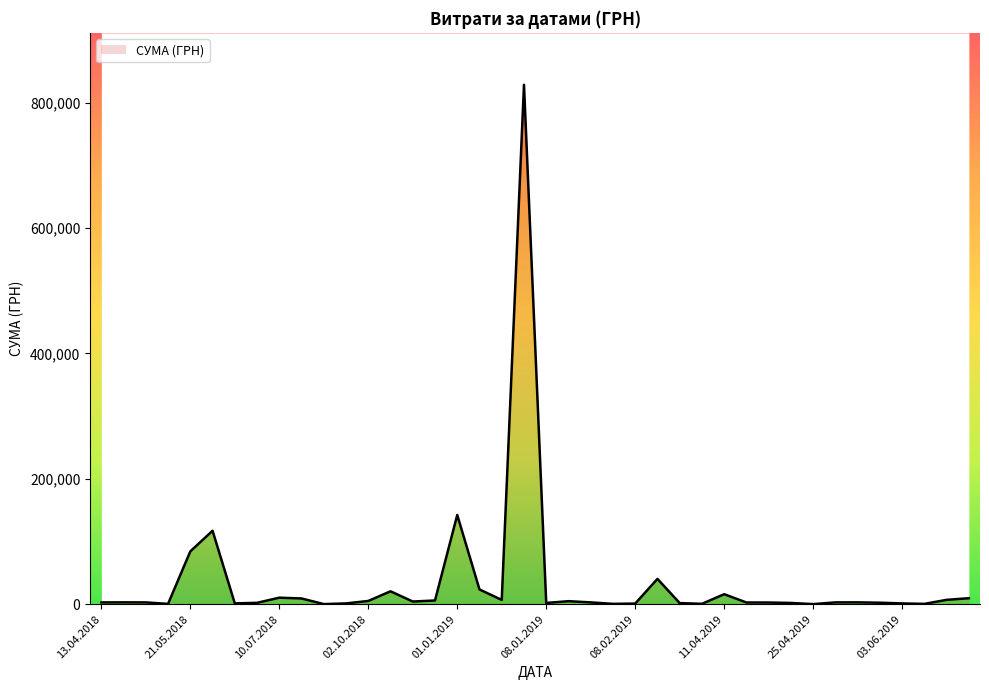

The value at 11.04.2019 is 5668.3. True or false?

False